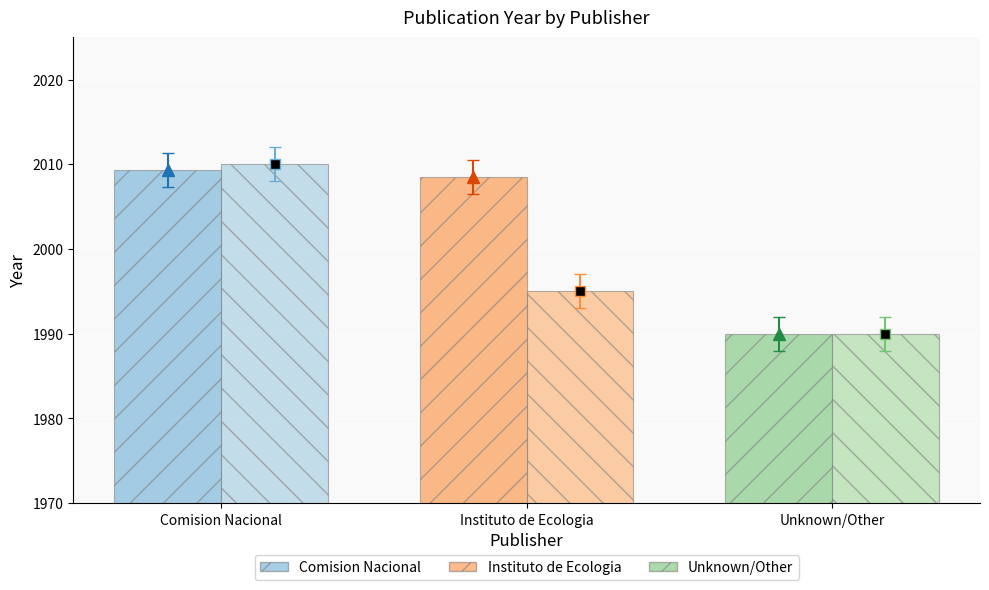

What is the total value across all series at Comision Nacional?

4019.3